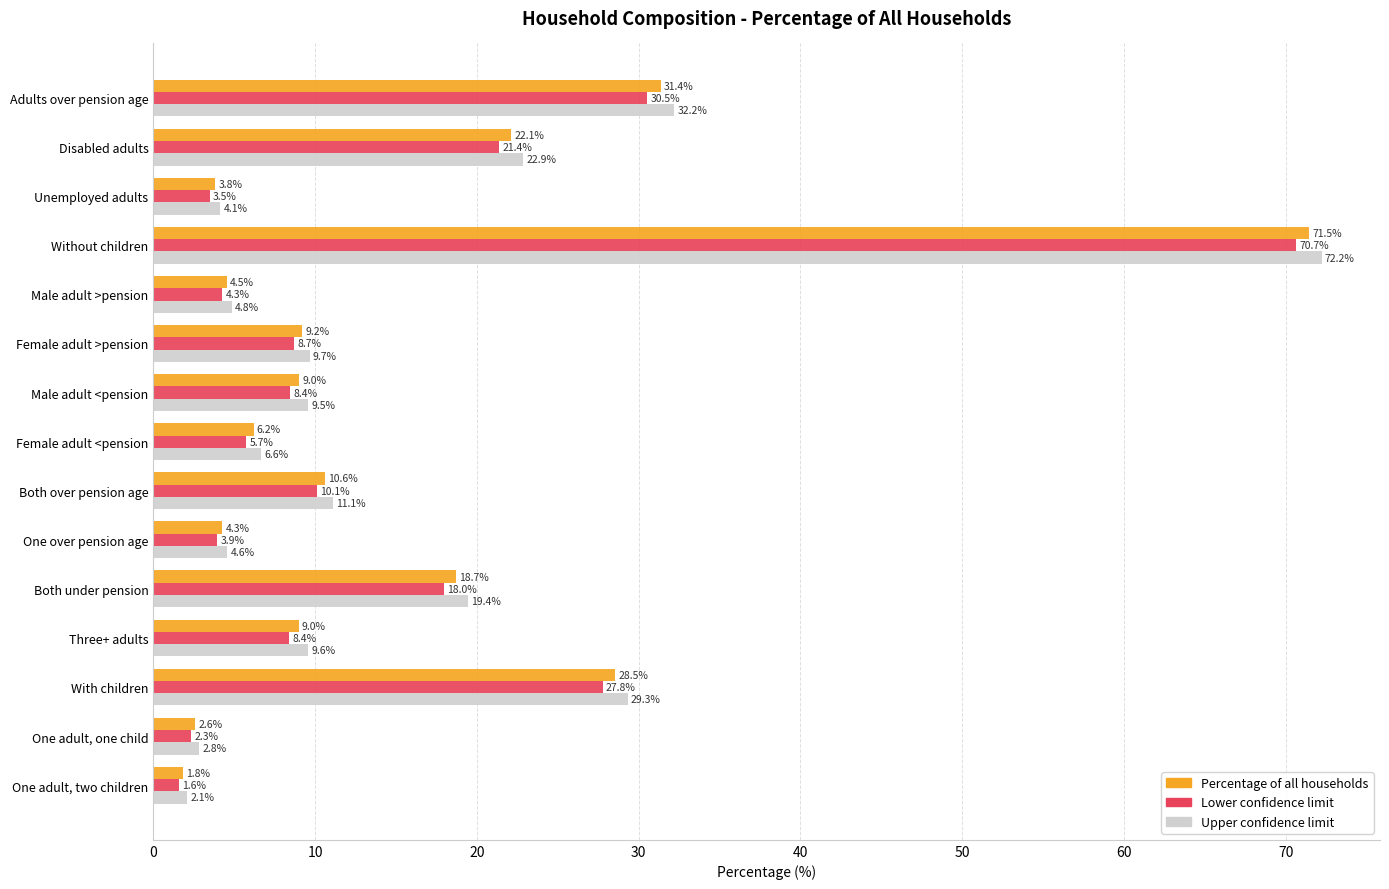

What are all the series names shown in the legend?

Percentage of all households, Lower confidence limit, Upper confidence limit